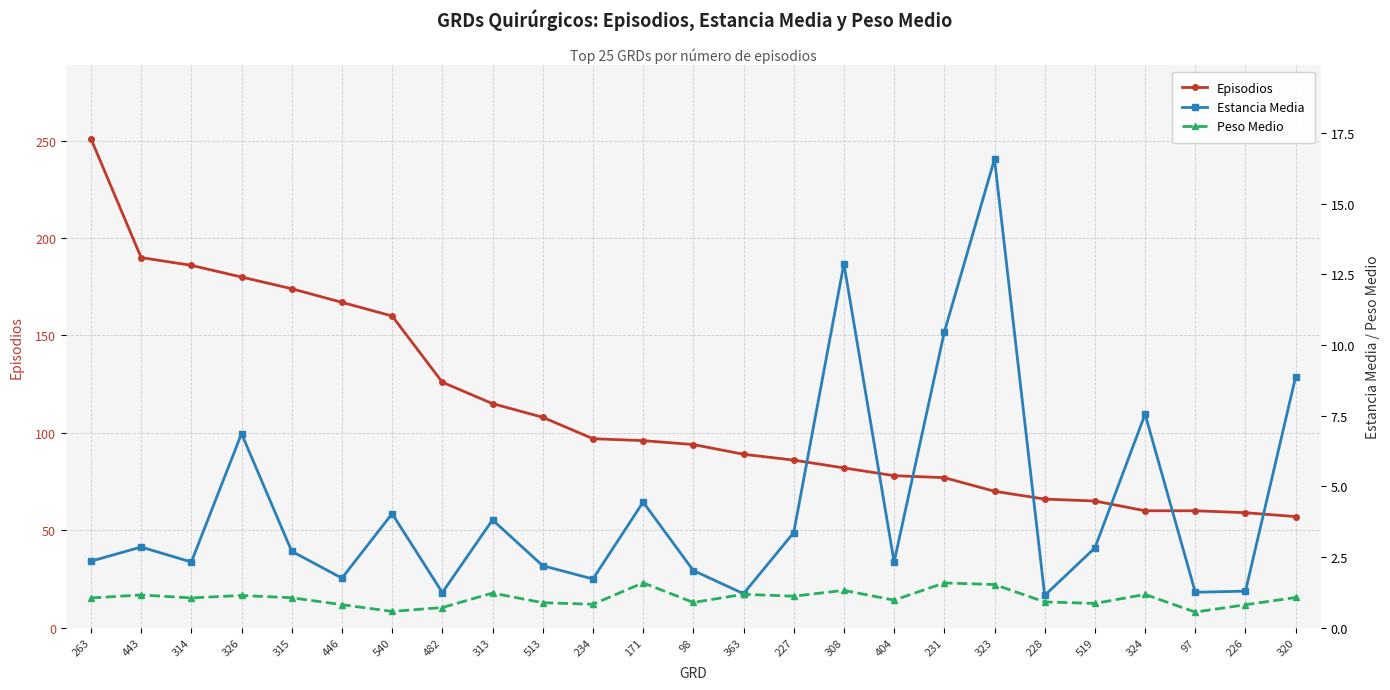

Which label corresponds to the largest value in the chart?

263